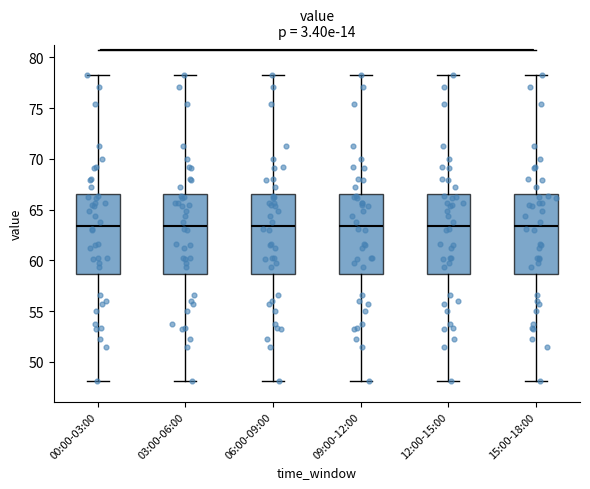

Where is the upper edge of the box for 15:00-18:00 on the y-axis? The values are not printed on the chart, so give them approximately, as read against the axis.

66.5